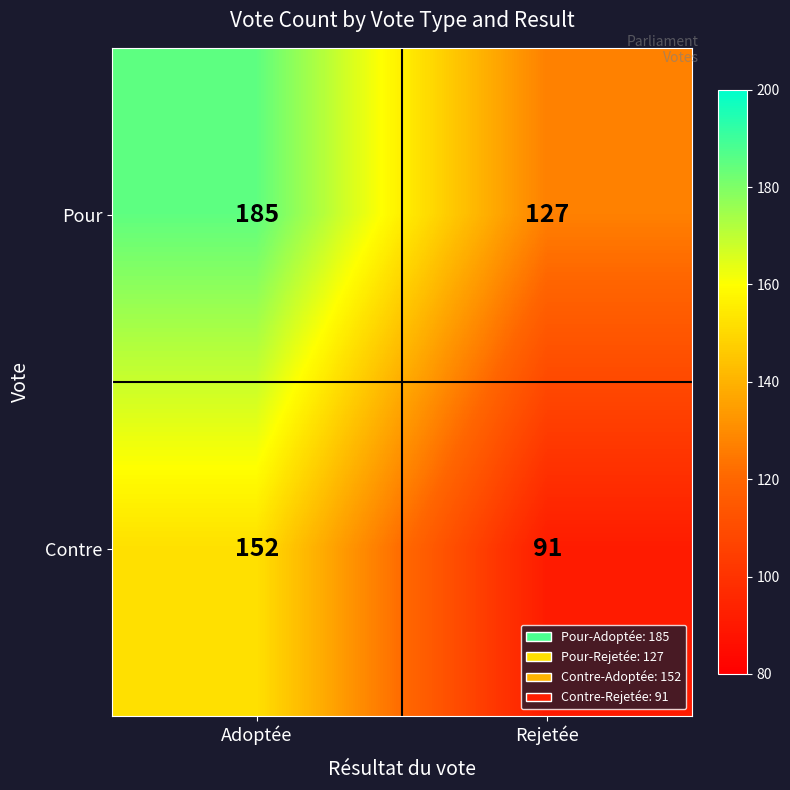

Count the number of categories in the chart.

2